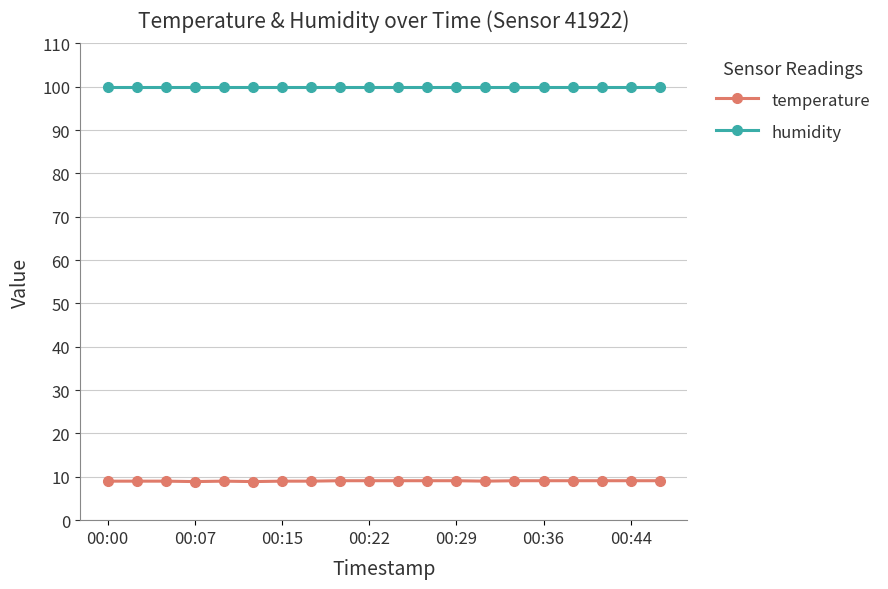

What is the average value of the temperature series?

9.0